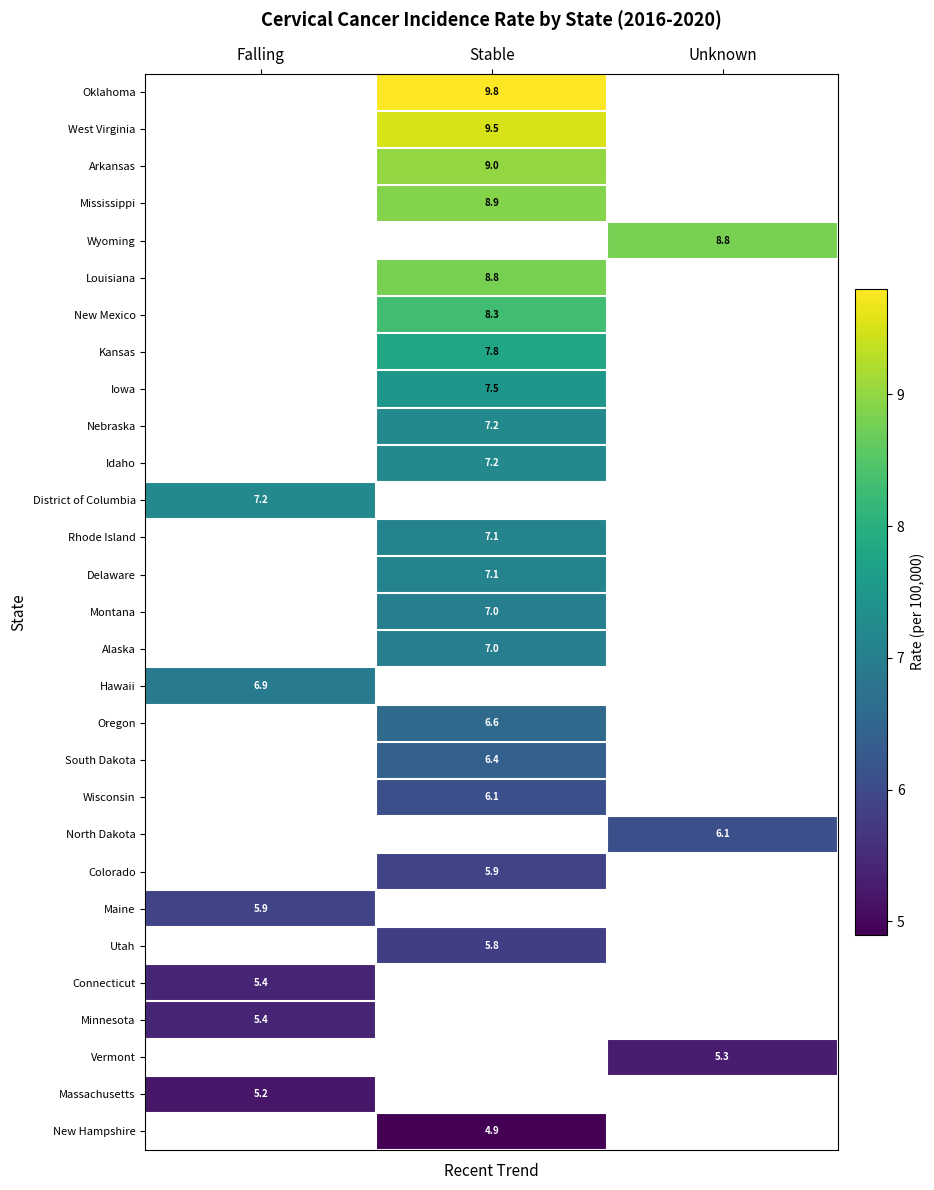

Is it true that Iowa equals 7.5 at Stable?

True